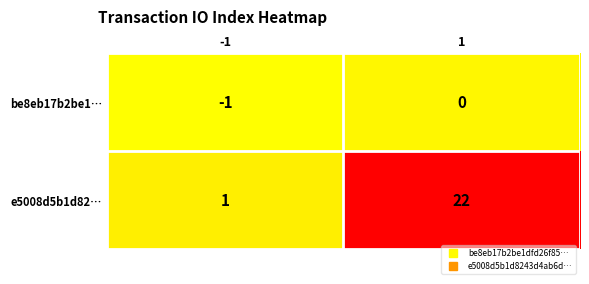

What is the maximum value shown in the chart?

22